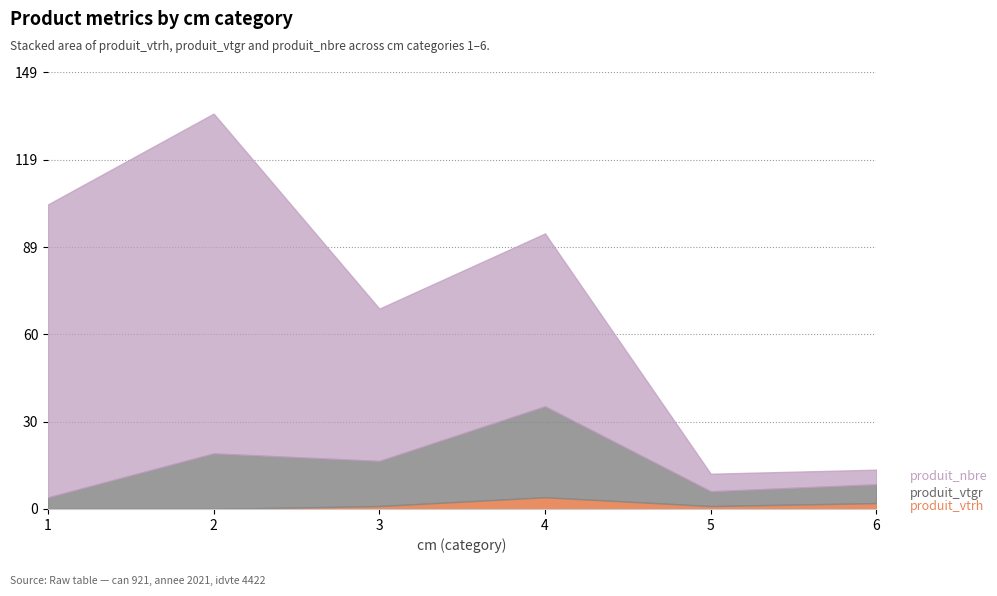

At which label is produit_vtgr closest to 17?

3